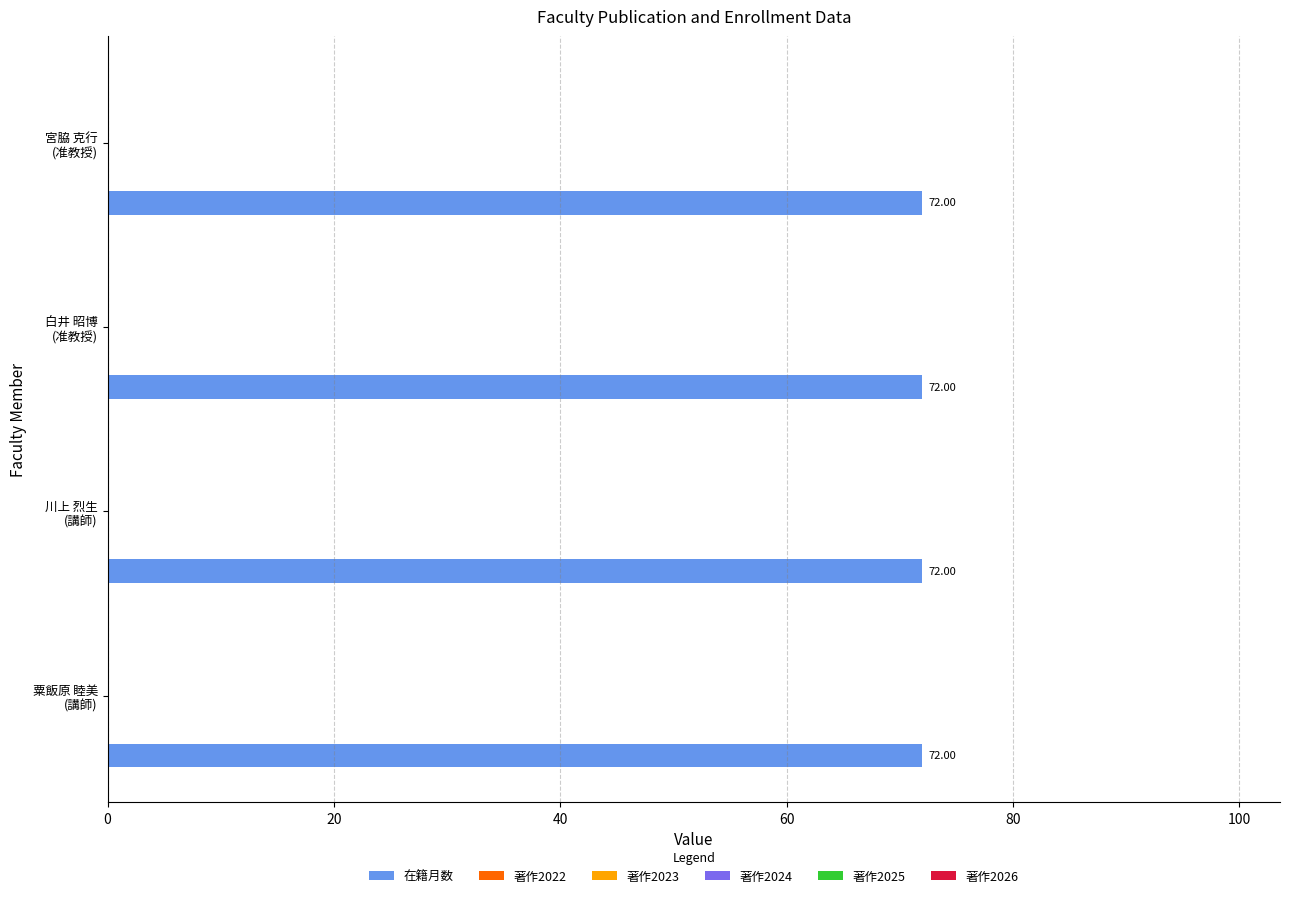

List the labels in order of 著作2024 value, smallest first.

粟飯原 睦美
(講師), 川上 烈生
(講師), 白井 昭博
(准教授), 宮脇 克行
(准教授)